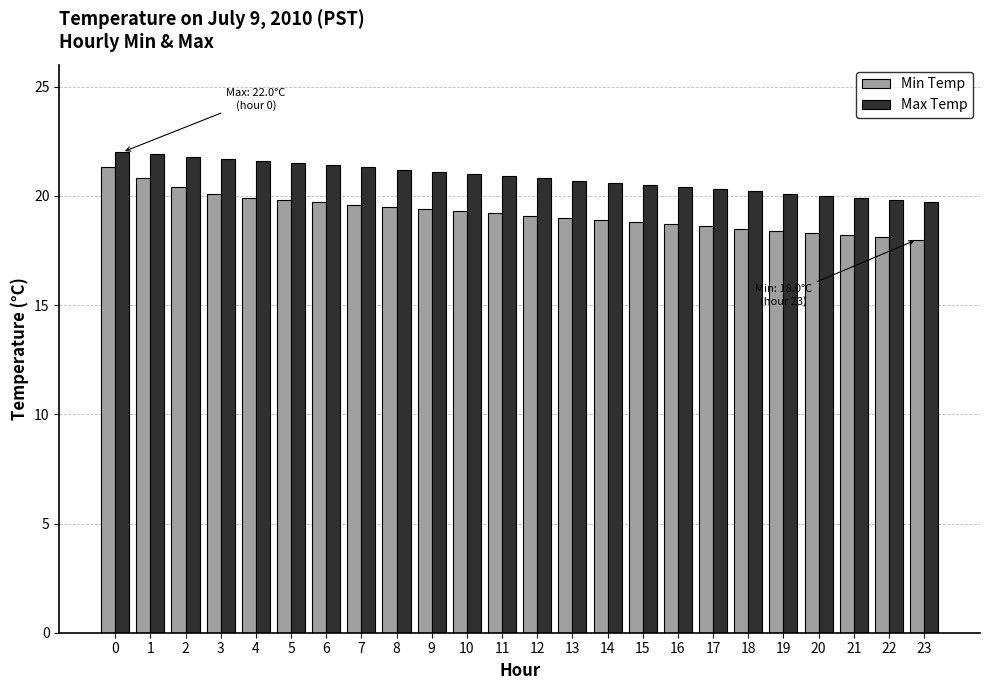

What is the lowest value of the Min Temp series?

18.0